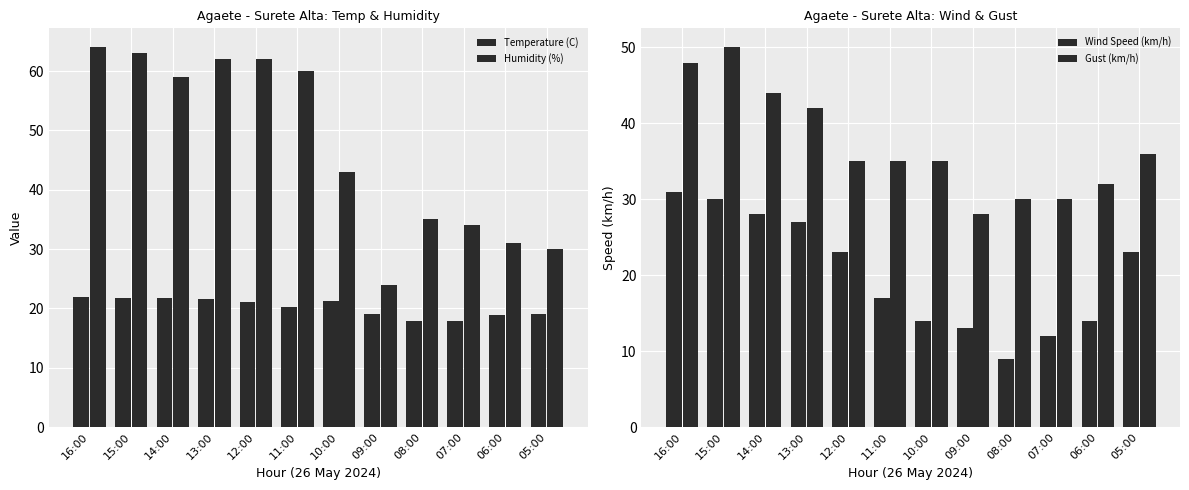

Where is Gust (km/h) nearest to the value 39?

13:00